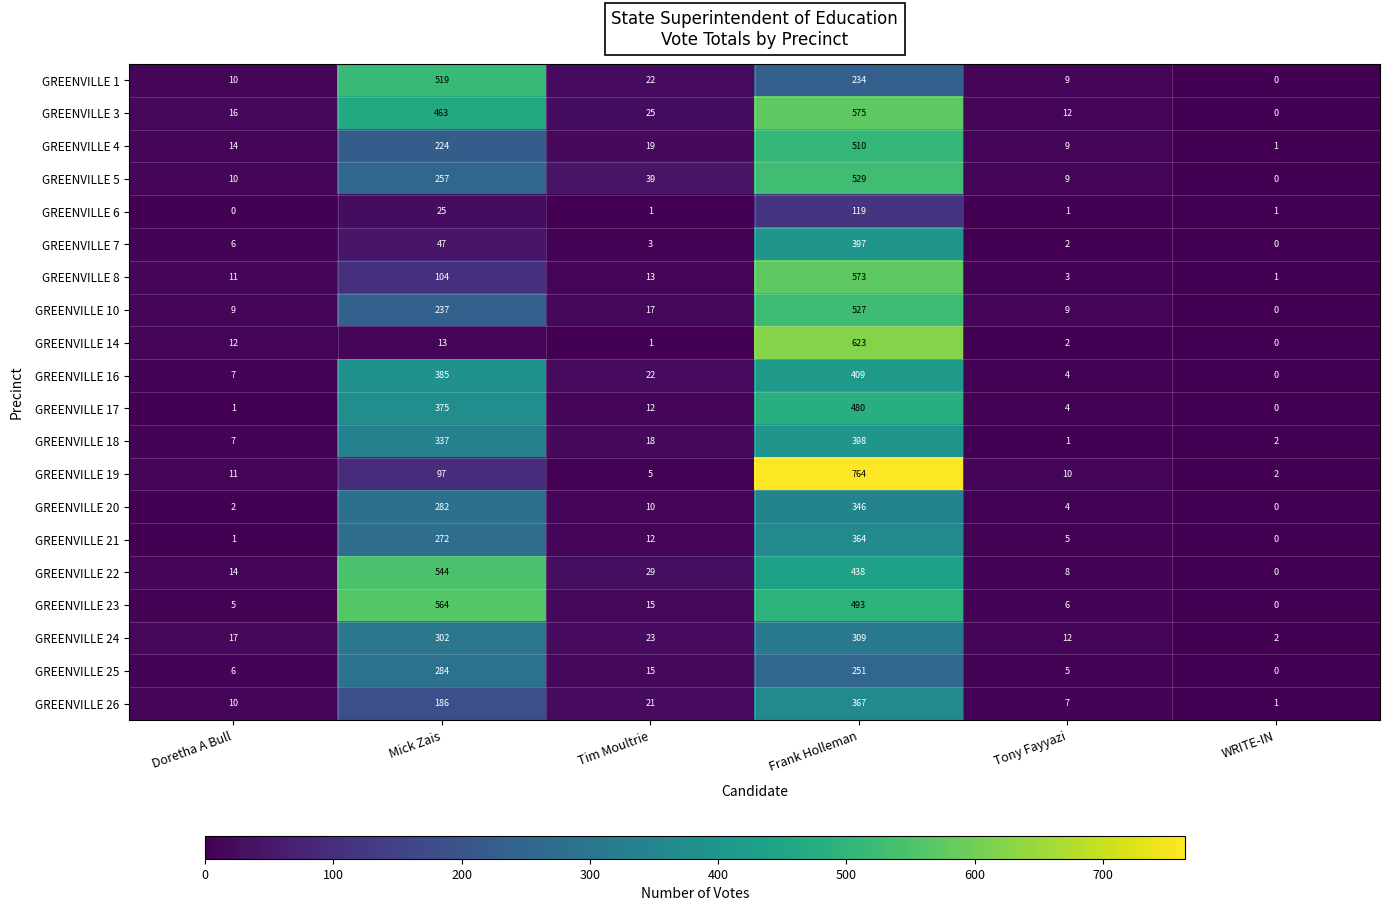

What is the maximum value shown in the chart?

764